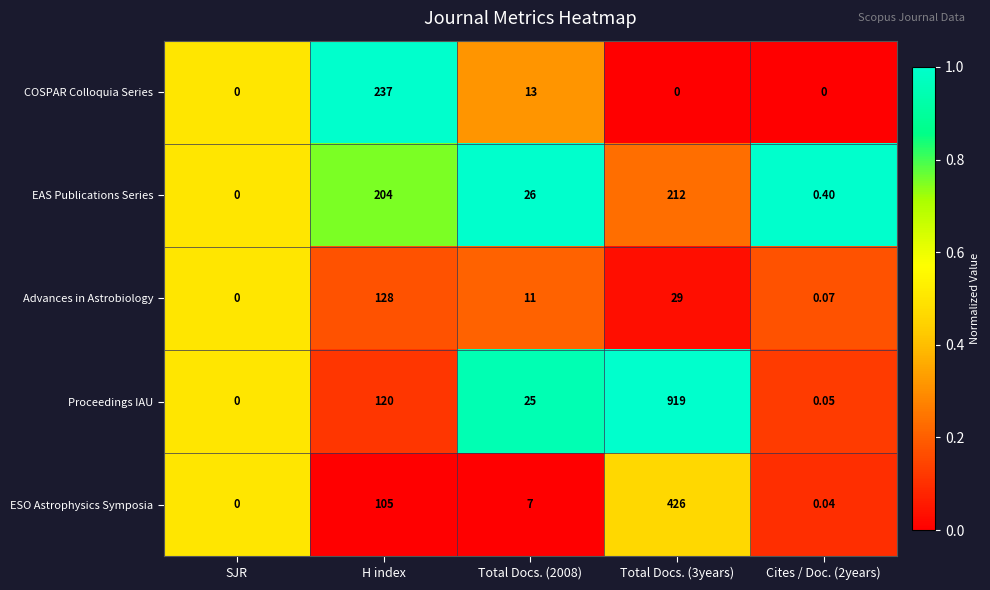

At which category is the sum across all series the highest?

Total Docs. (3years)